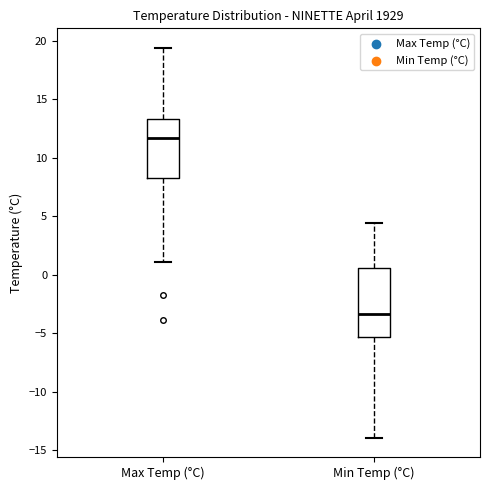

Where is the lower edge of the box for Min Temp (°C) on the y-axis? The values are not printed on the chart, so give them approximately, as read against the axis.

-5.5